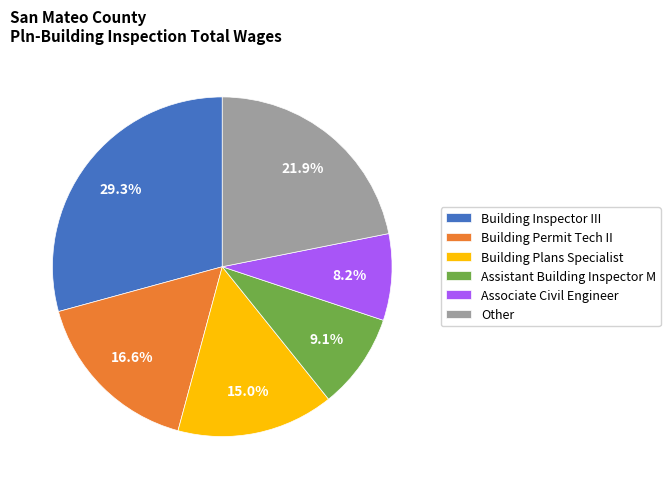

How many segments does this pie chart have?

6